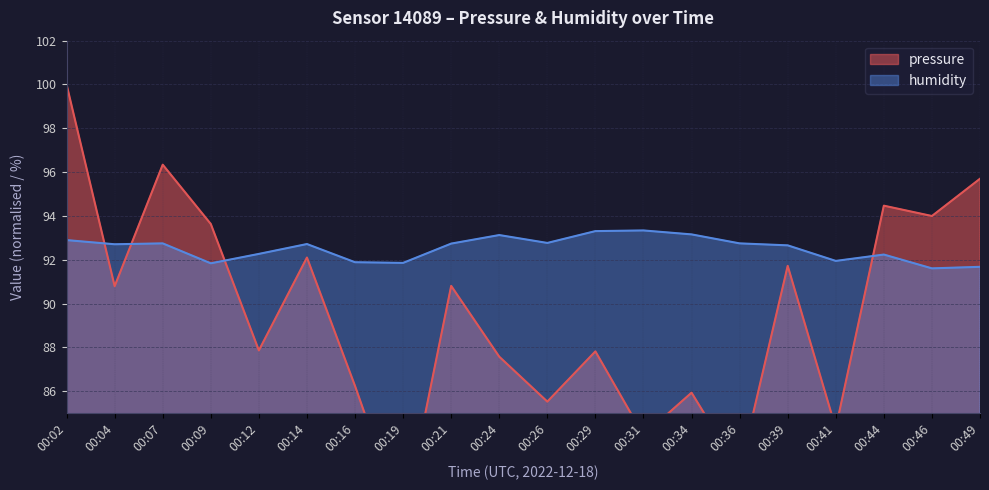

The pressure series shows 85.9 at 00:34. True or false?

True